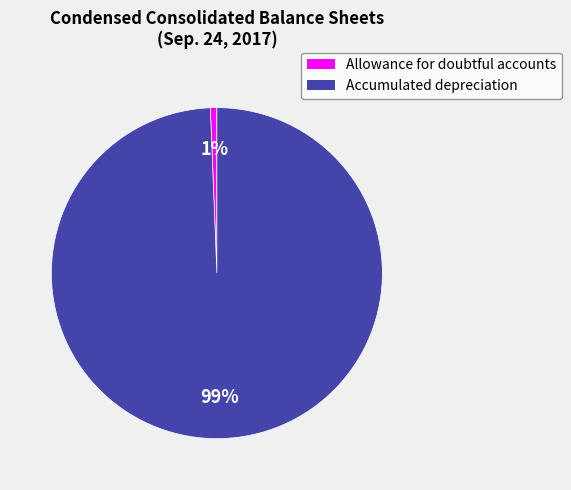

Which slice is the smallest?

Allowance for doubtful accounts